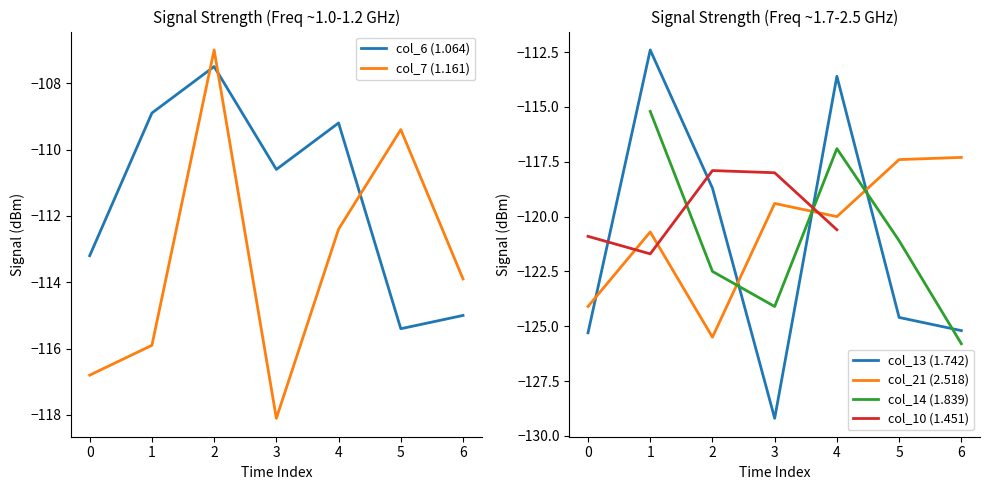

Which series ends up on top after the final intersection of col_13 (1.742) and col_7 (1.161)?

col_7 (1.161)